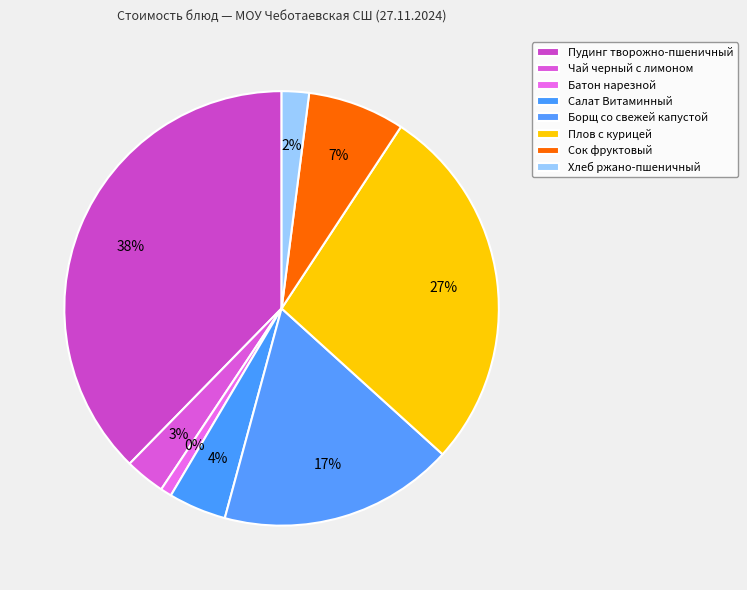

Is there a majority slice in this chart?

No